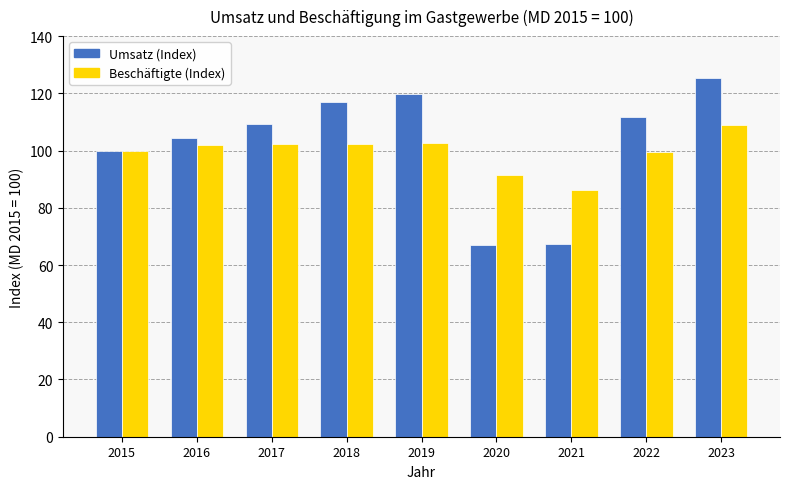

What are all the series names shown in the legend?

Umsatz (Index), Beschäftigte (Index)